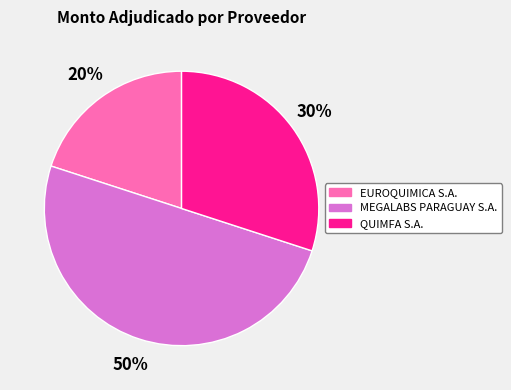

To the nearest percent, what is the average slice percentage?

33%